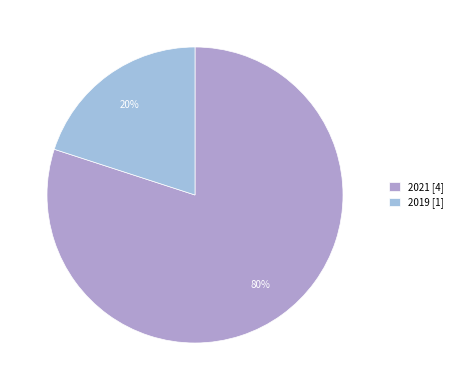

Rank the categories by value from lowest to highest.

2019, 2021